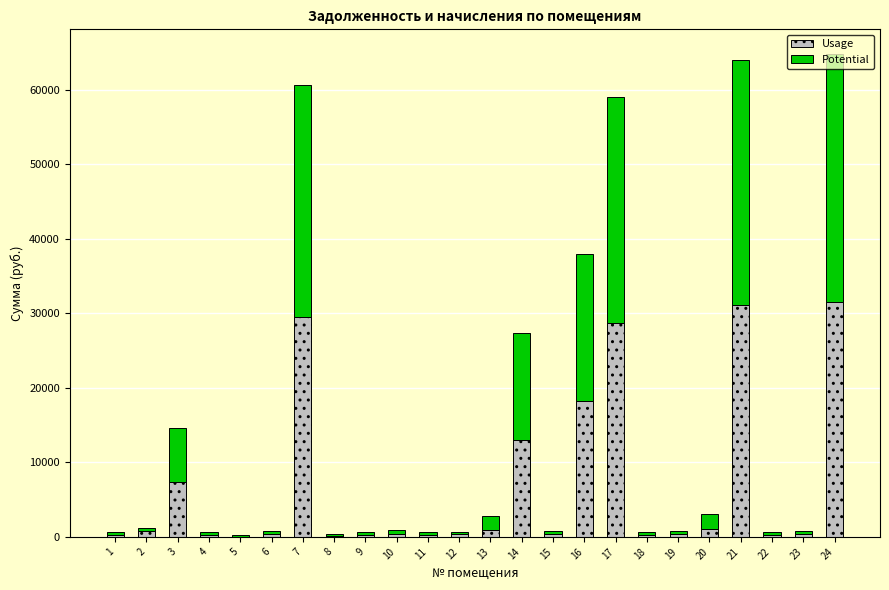

What is the difference between the Usage values at 10 and 8?

371.6